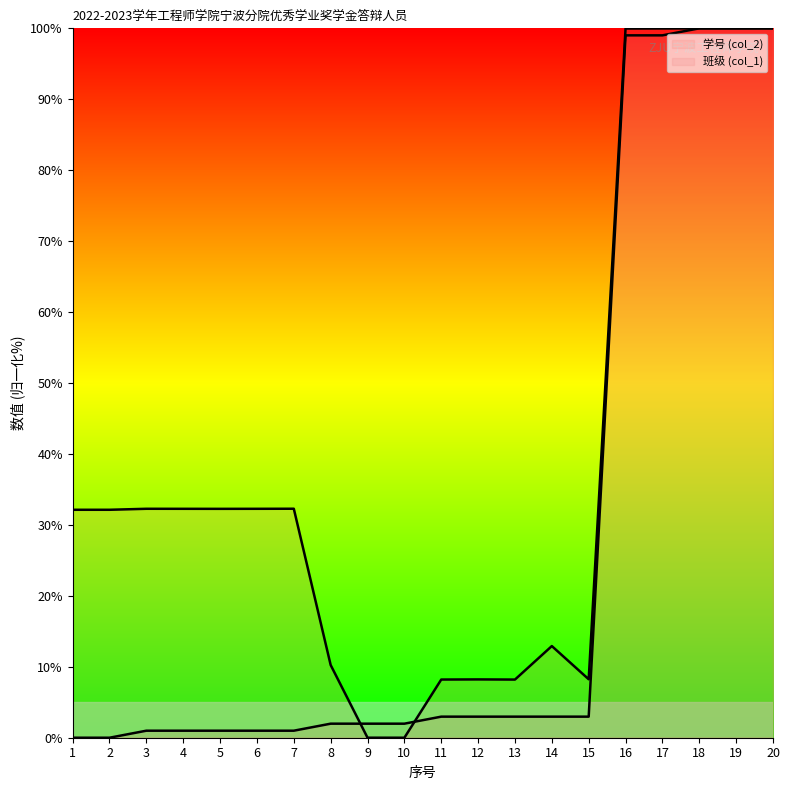

Is it true that 班级 (col_1) equals 100.0 at 18?

True